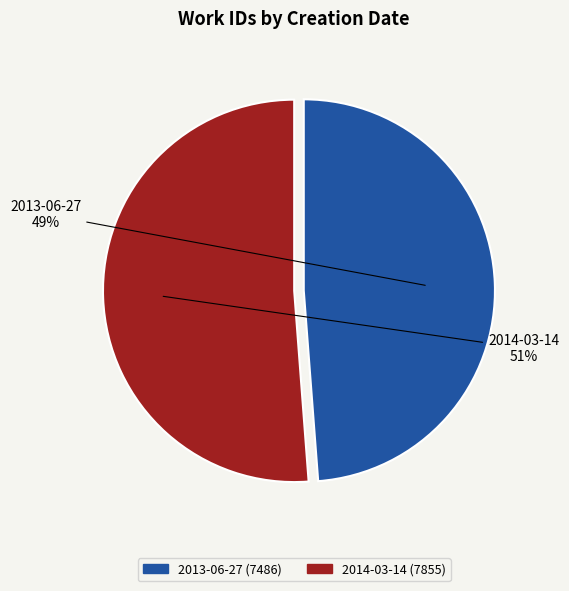

Count the number of slices in the pie.

2